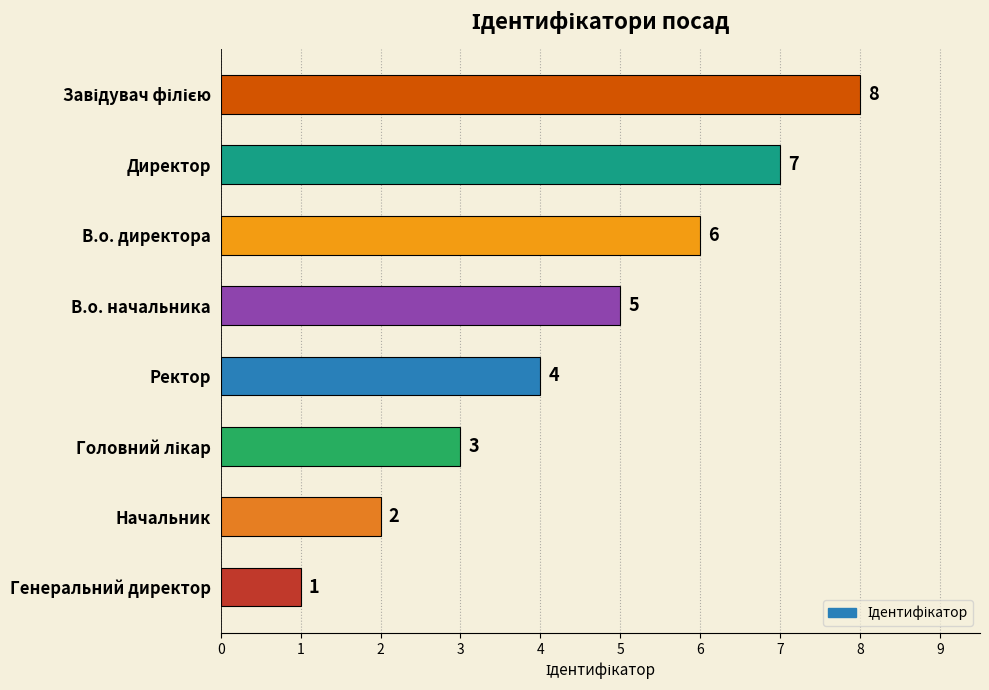

Is it true that the value at Начальник is 1?

False